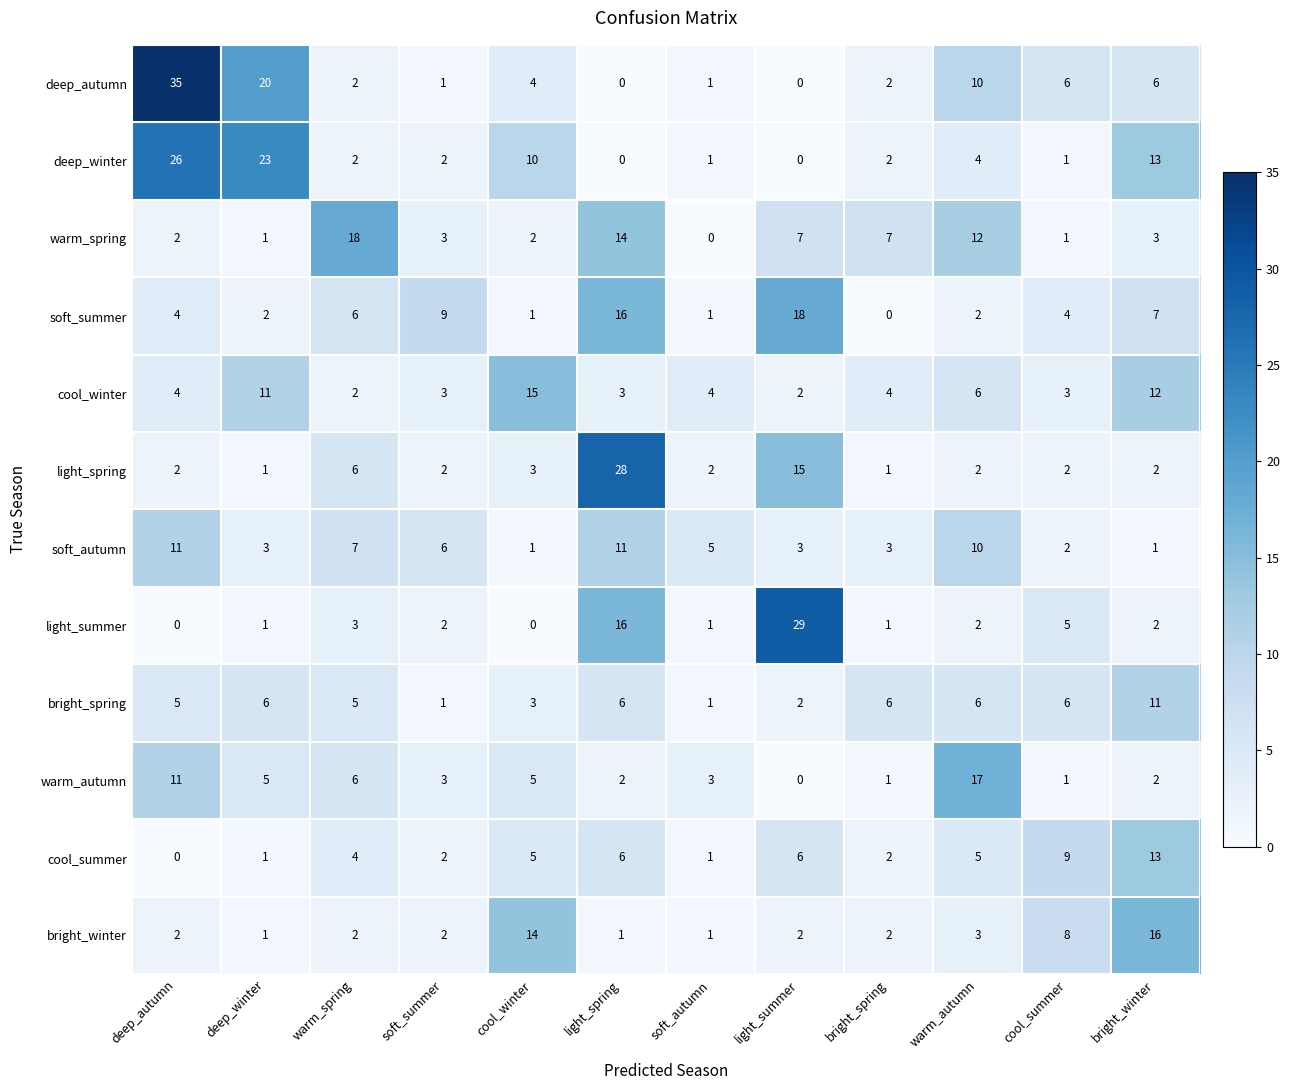

What is the total value across all series at warm_autumn?

79